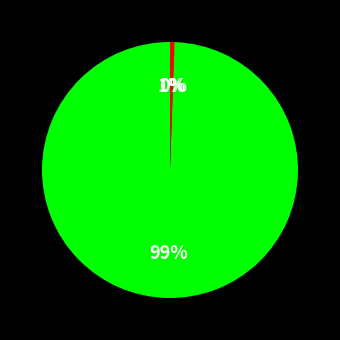

Does any single category account for the majority?

Yes